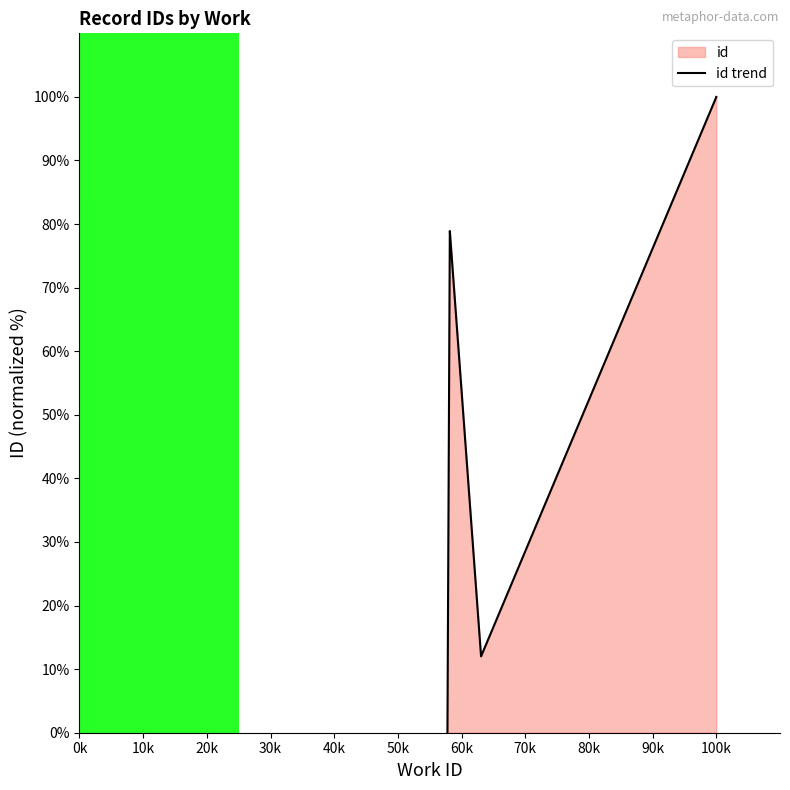

What is the value of the 8th point from the left?

12.0